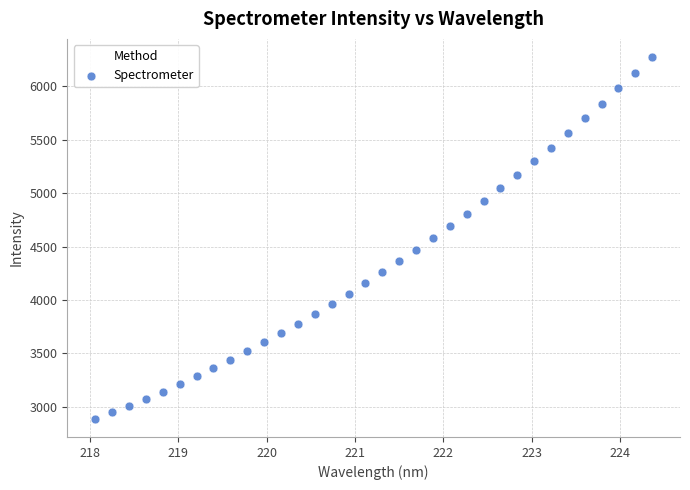

What is the range of X values (max minus min)?

6.3